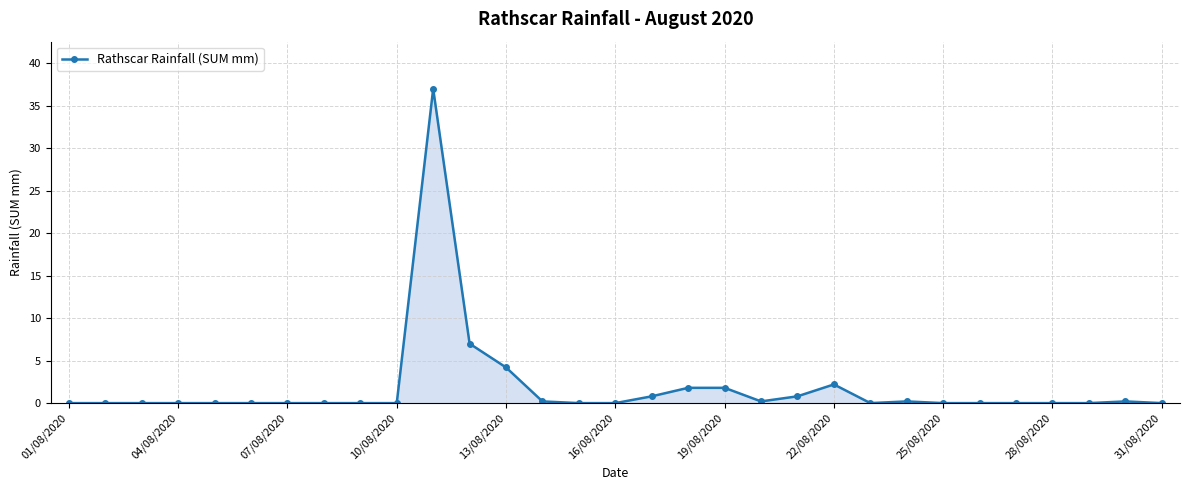

Reading left to right, extract all data points from this chart.

0.0	0.0	0.0	0.0	0.0	0.0	0.0	0.0	0.0	0.0	37.0	7.0	4.2	0.2	0.0	0.0	0.8	1.8	1.8	0.2	0.8	2.2	0.0	0.2	0.0	0.0	0.0	0.0	0.0	0.2	0.0